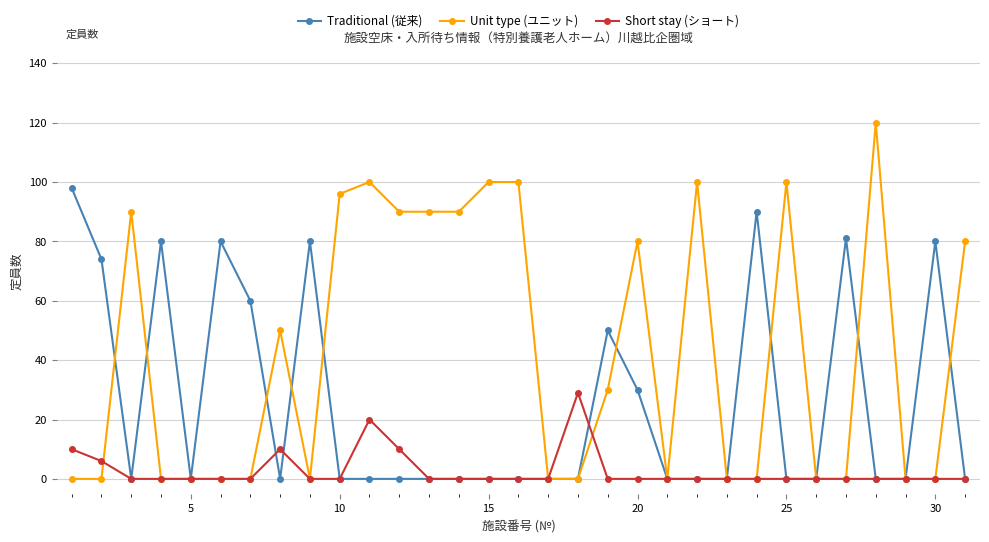

Which series has the widest spread of values?

Unit type (ユニット)